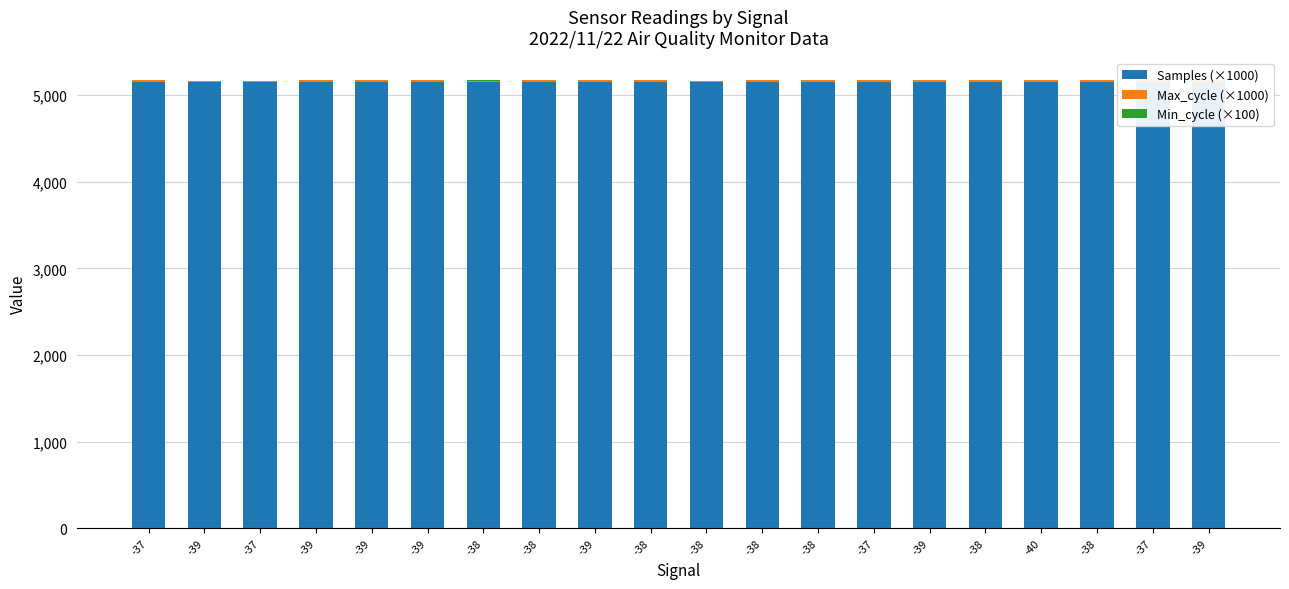

What are all the series names shown in the legend?

Samples (×1000), Max_cycle (×1000), Min_cycle (×100)